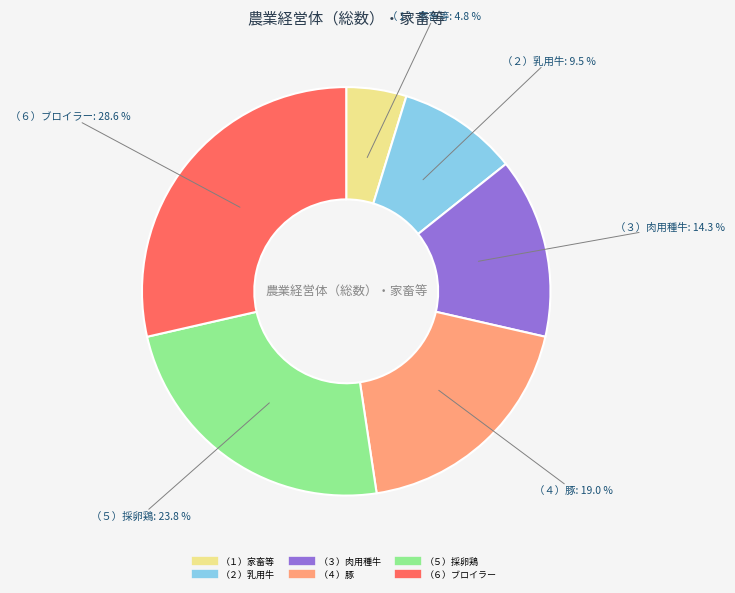

Does any single category account for the majority?

No